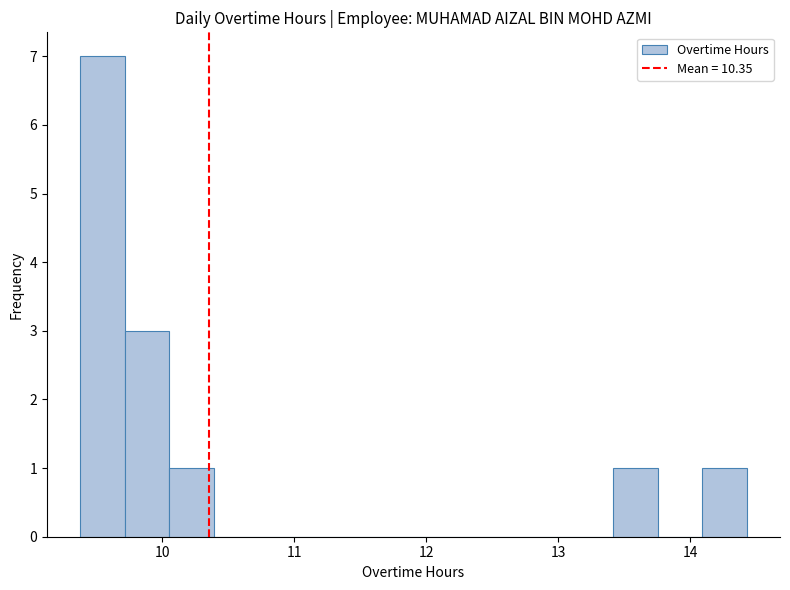

Around what value on the x-axis is the tallest bar? Give the approximate position of its centre, as read against the axis.

9.5